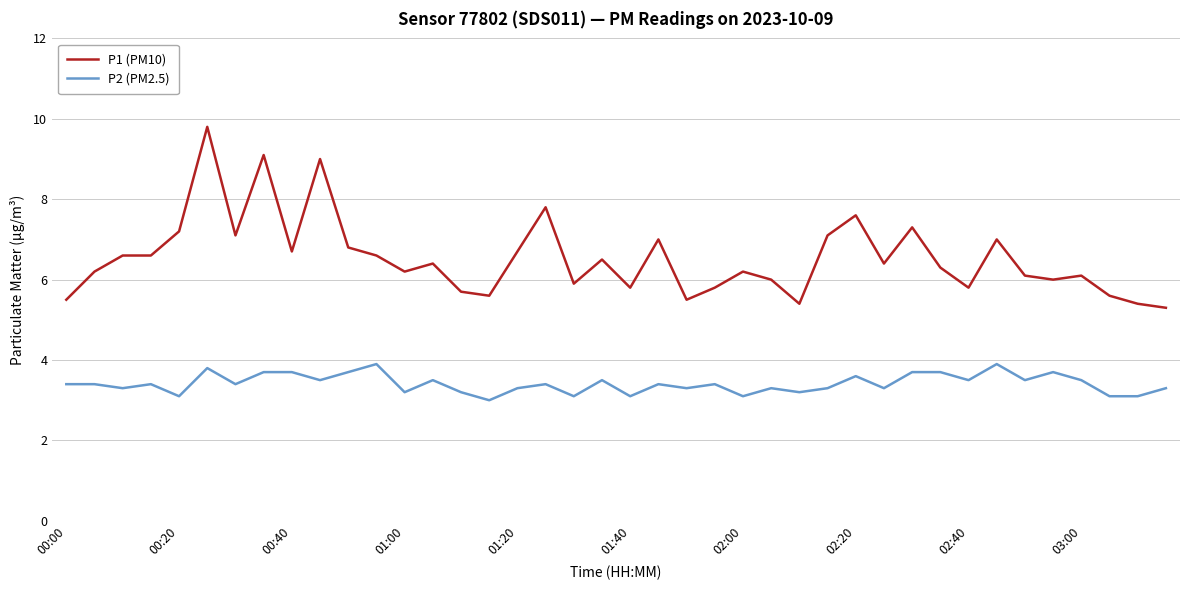

What are all the series names shown in the legend?

P1 (PM10), P2 (PM2.5)